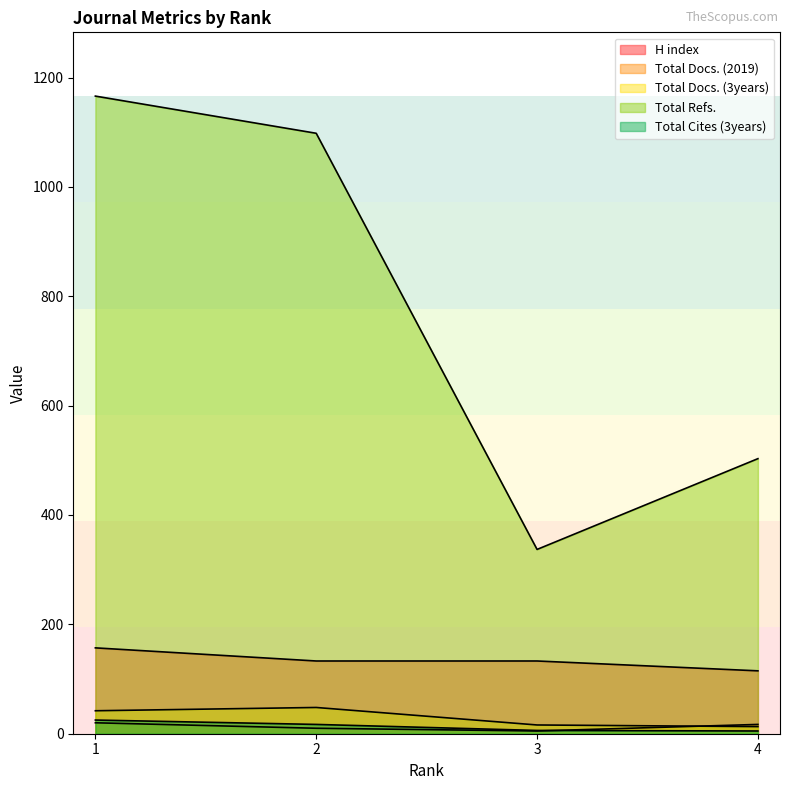

Rank the categories by Total Cites (3years) value from highest to lowest.

1, 2, 3, 4